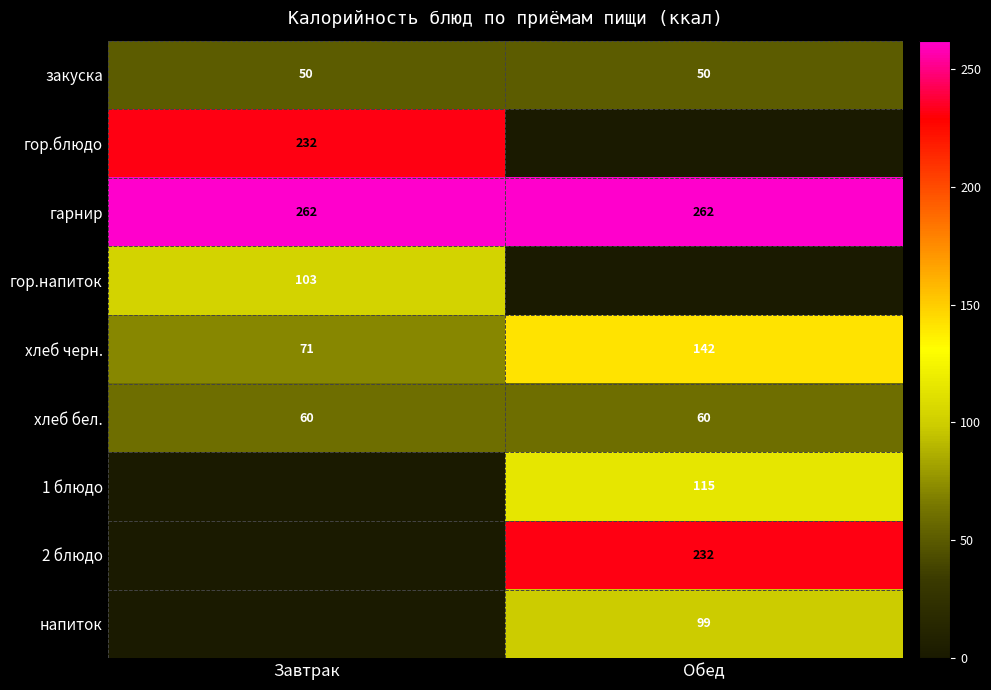

What is the maximum value for хлеб бел.?

60